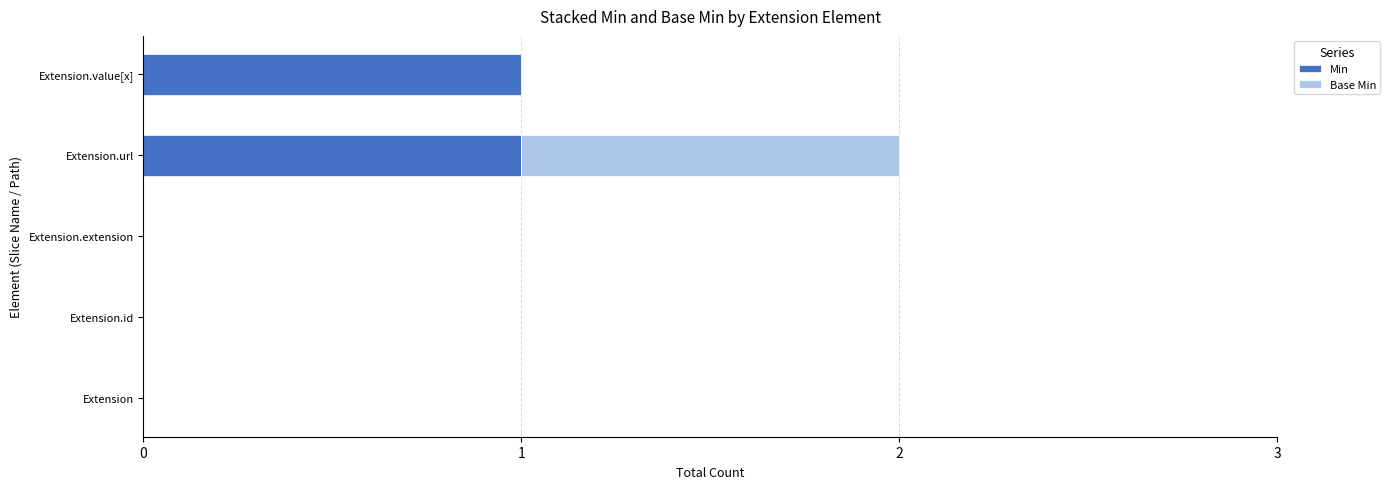

The Min series shows 0 at Extension. True or false?

True